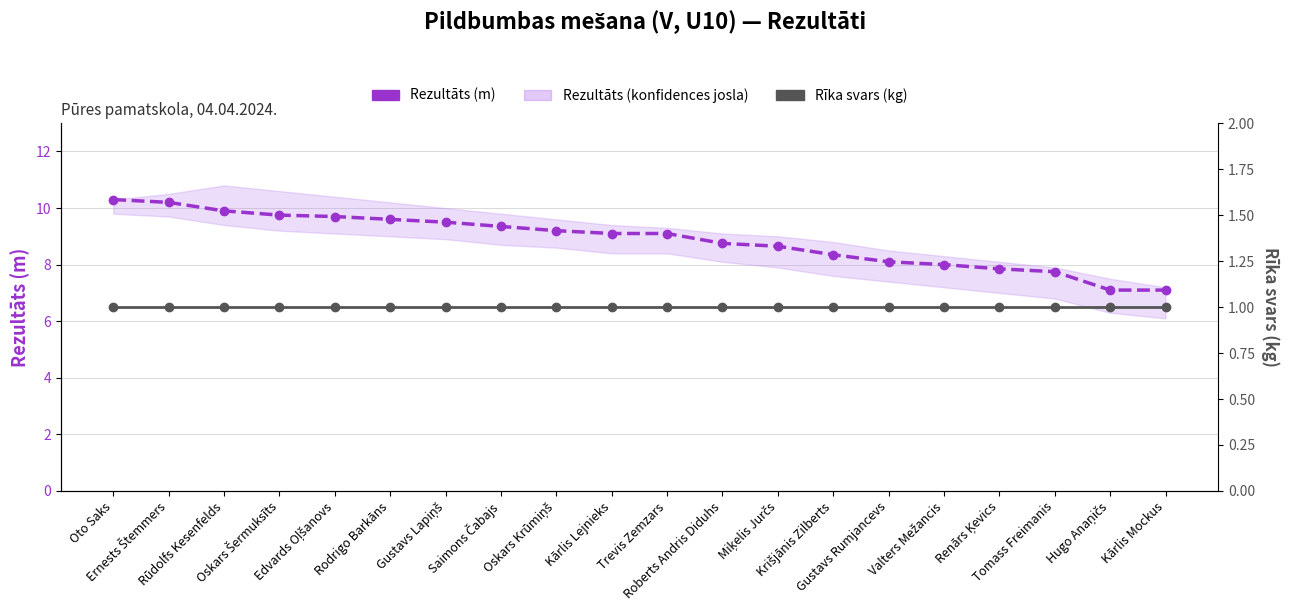

True or false: Rezultāts (m) and Rīka svars (kg) cross at least once.

False